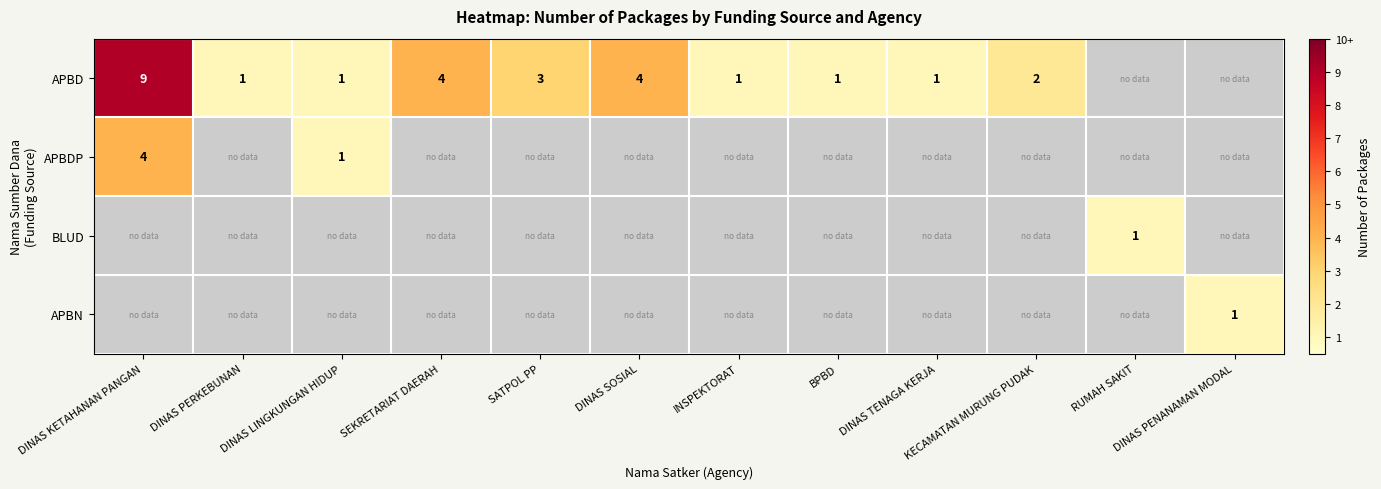

Which label corresponds to the largest value in the chart?

DINAS KETAHANAN PANGAN